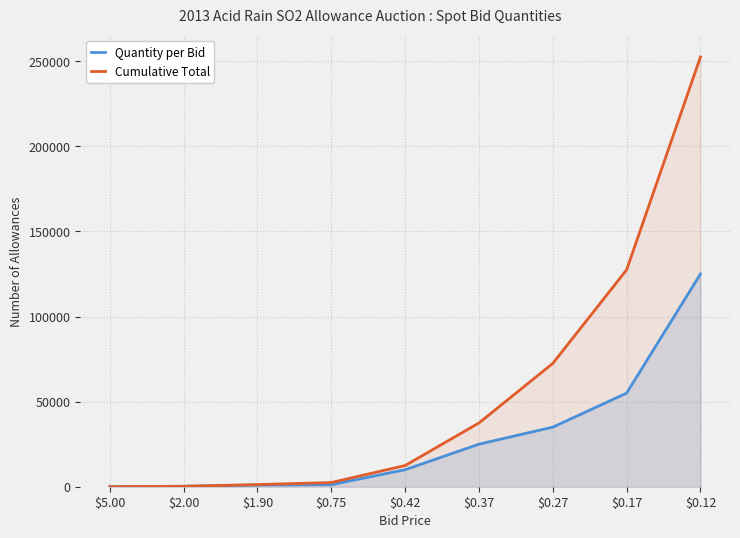

What is the difference between the maximum and second lowest values in the Quantity per Bid series?

124750